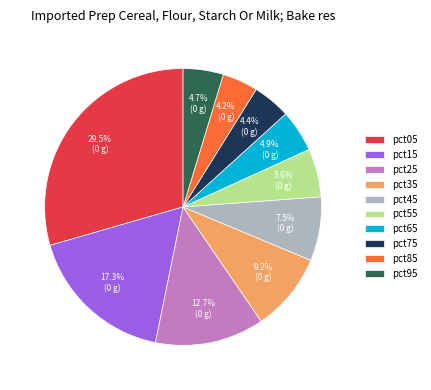

Which category has the biggest portion of the pie?

pct05